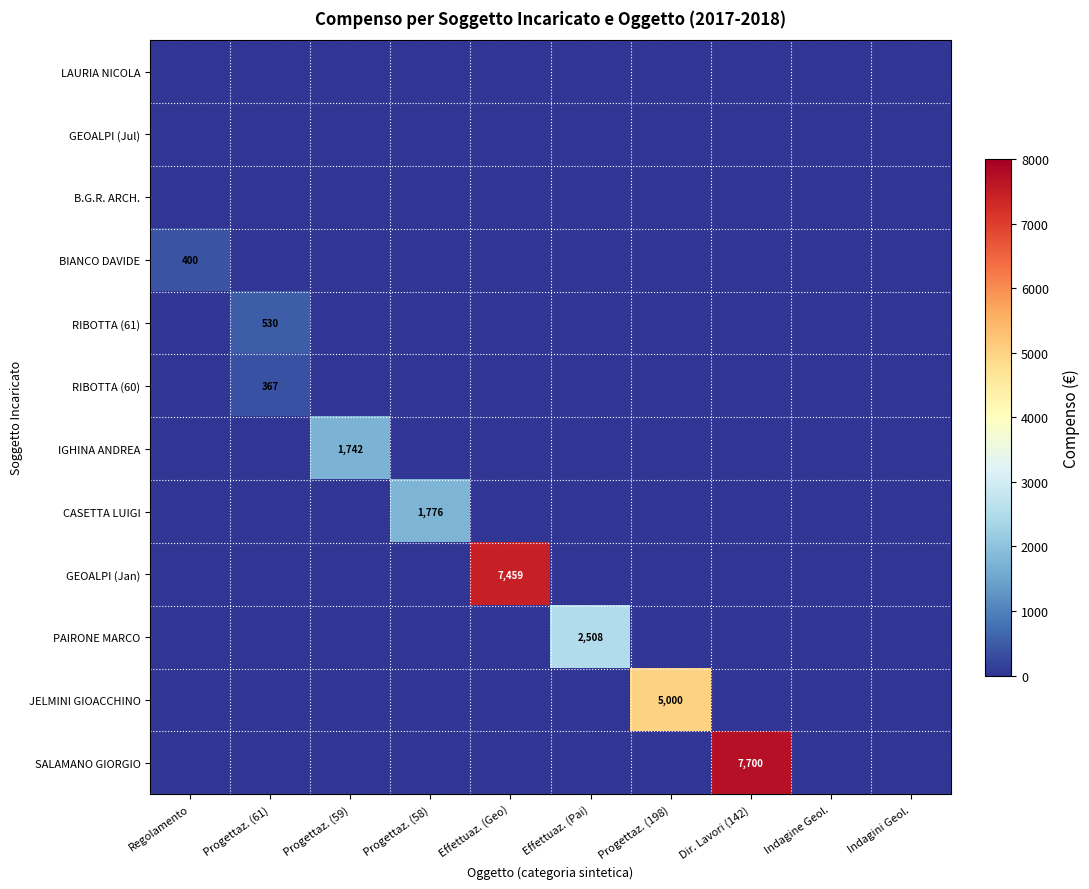

What is the total value across all series at Progettaz. (198)?

5000.0